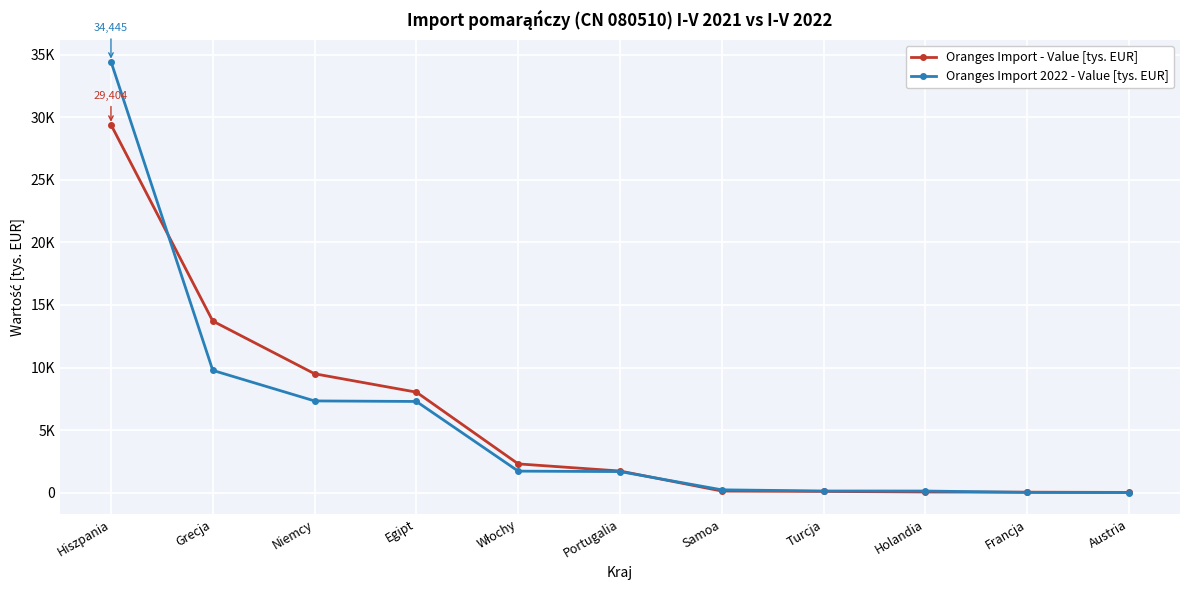

What is the difference between the highest and lowest values at Grecja?

3938.4